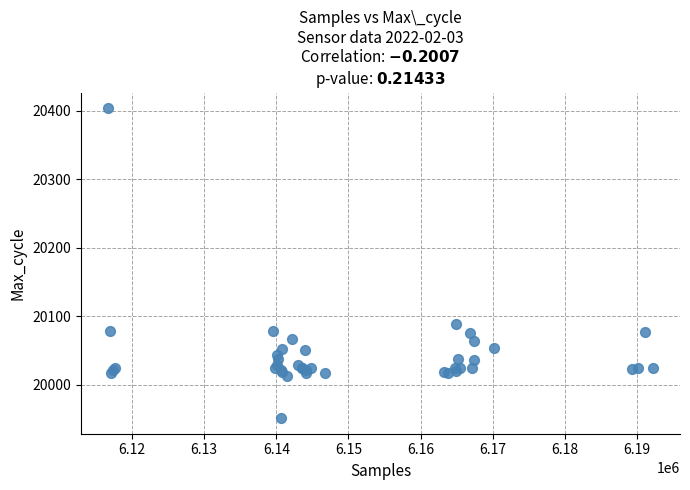

What Y value in the scatter plot is closest to 20177?

20088